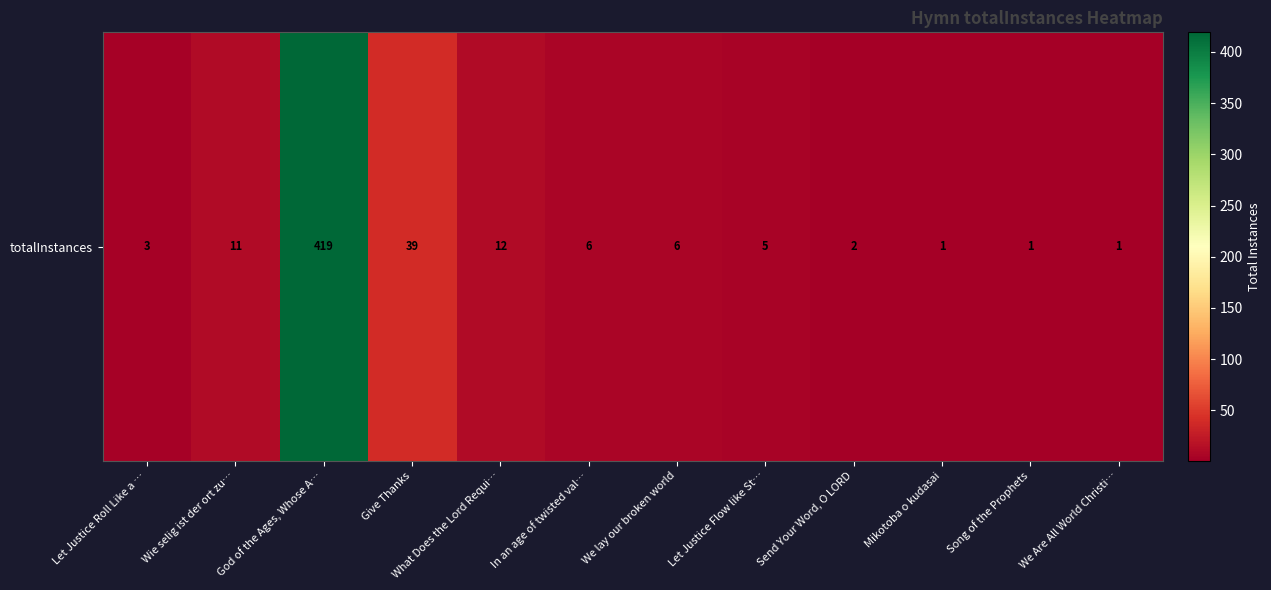

What is the sum of all values?

506